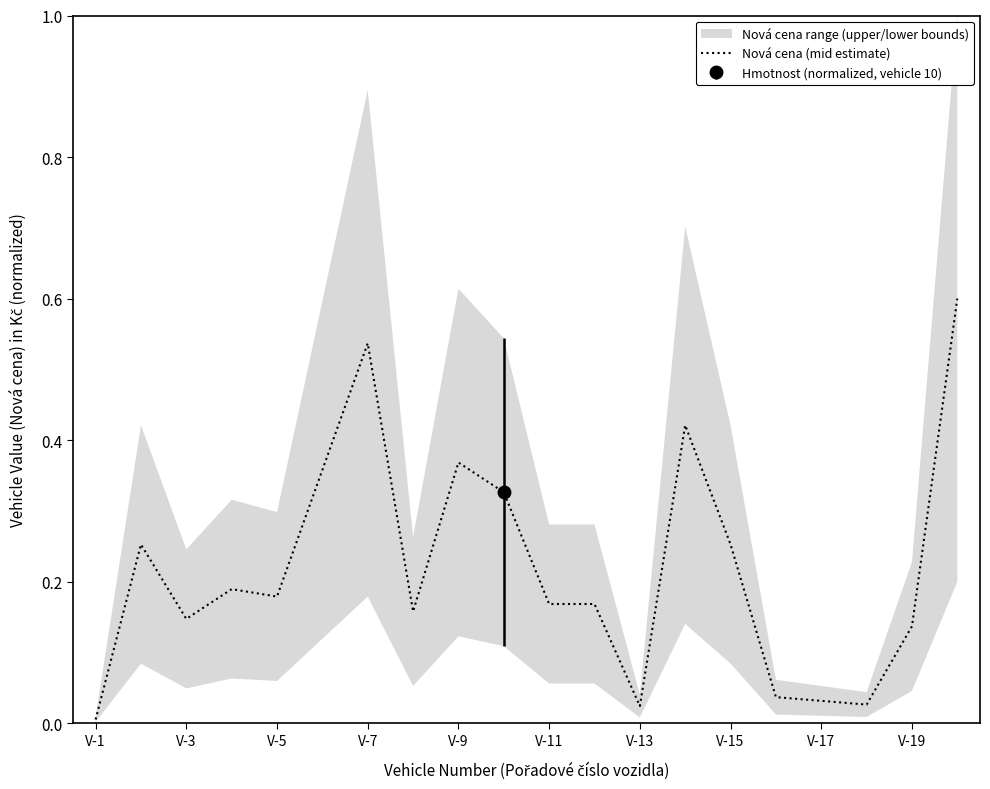

What is the highest value of the Nová cena (mid estimate) series?

0.6